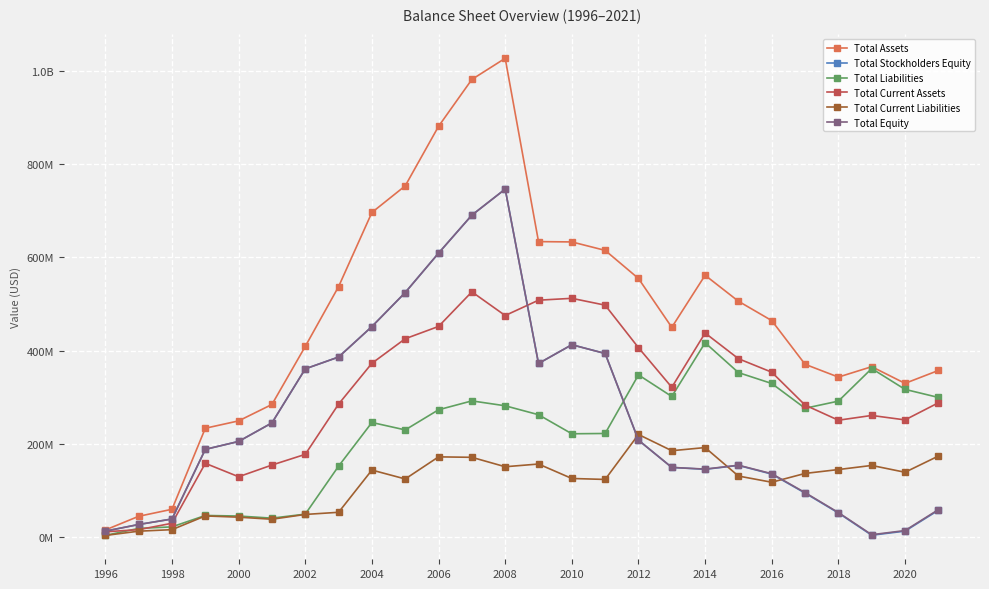

True or false: Total Assets has more than 1 interior local peaks.

True